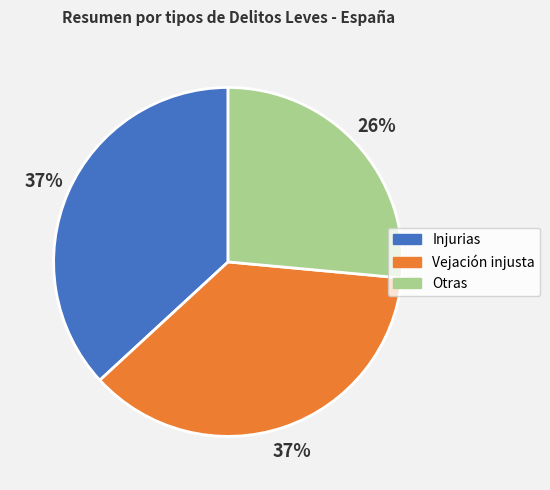

The Vejación injusta slice represents 48% of the pie. True or false?

False